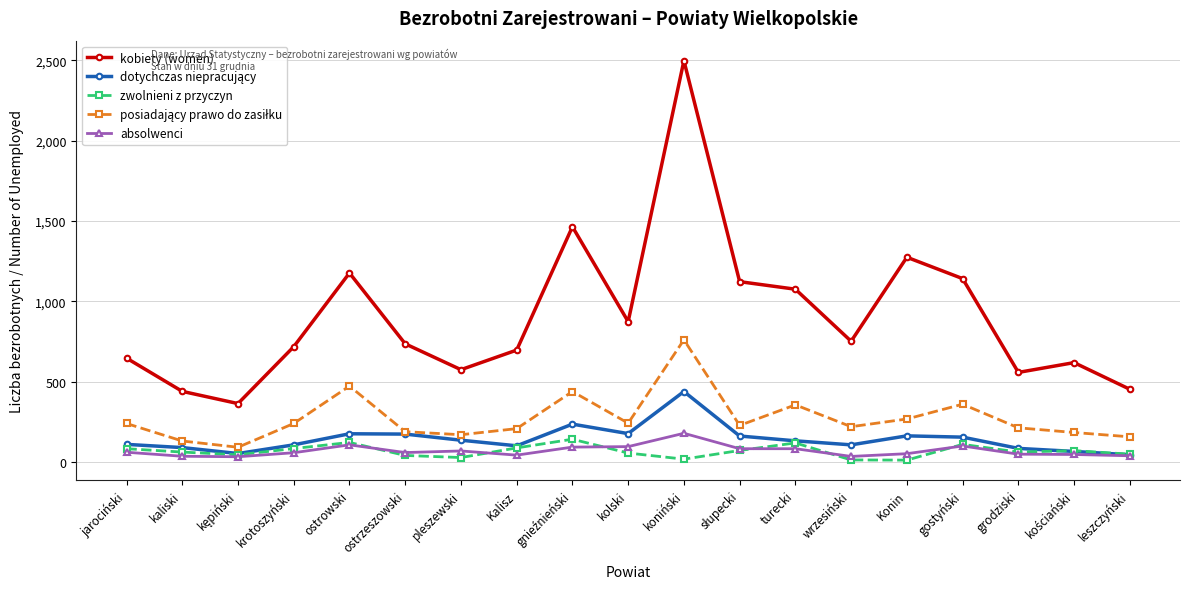

Which series has the largest total across all categories?

kobiety (women)